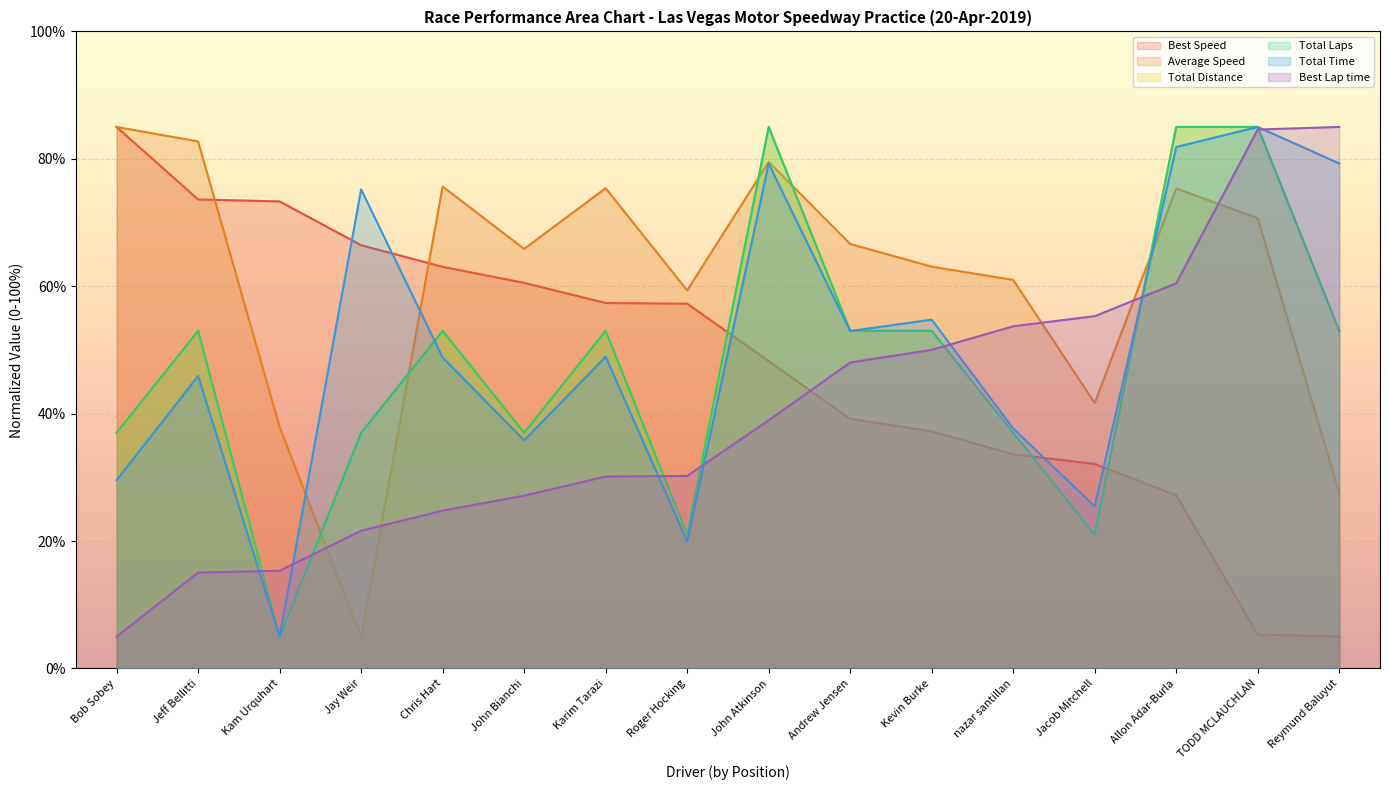

What is the sum of all Total Laps values?

768.0